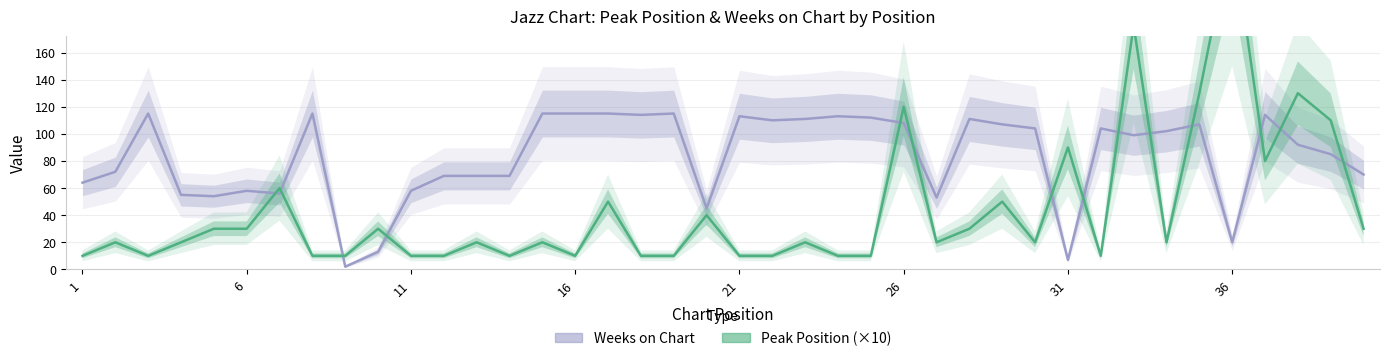

How many lines are shown in the chart?

2